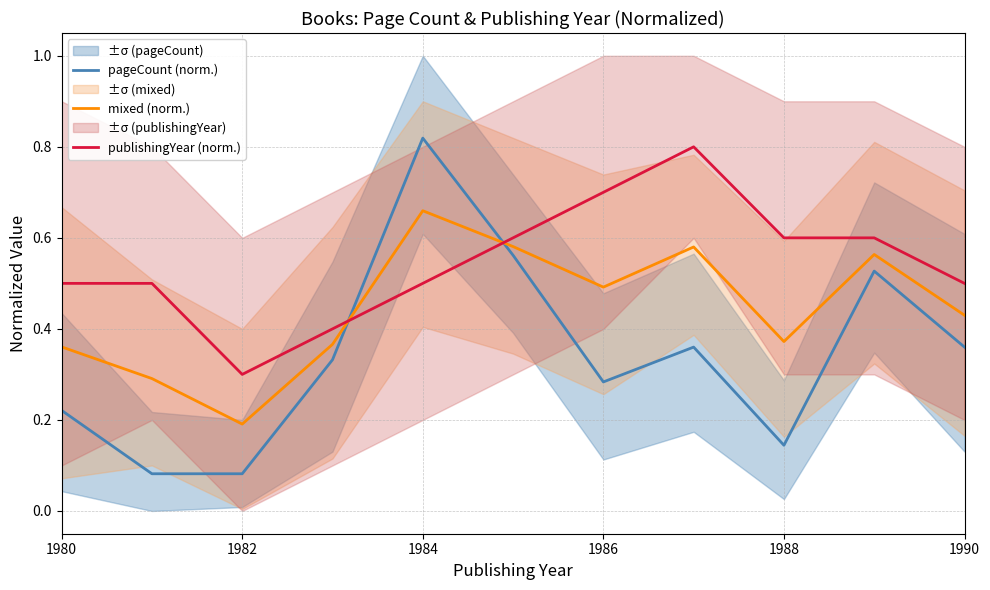

How many interior local peaks does the publishingYear (norm.) series have?

1